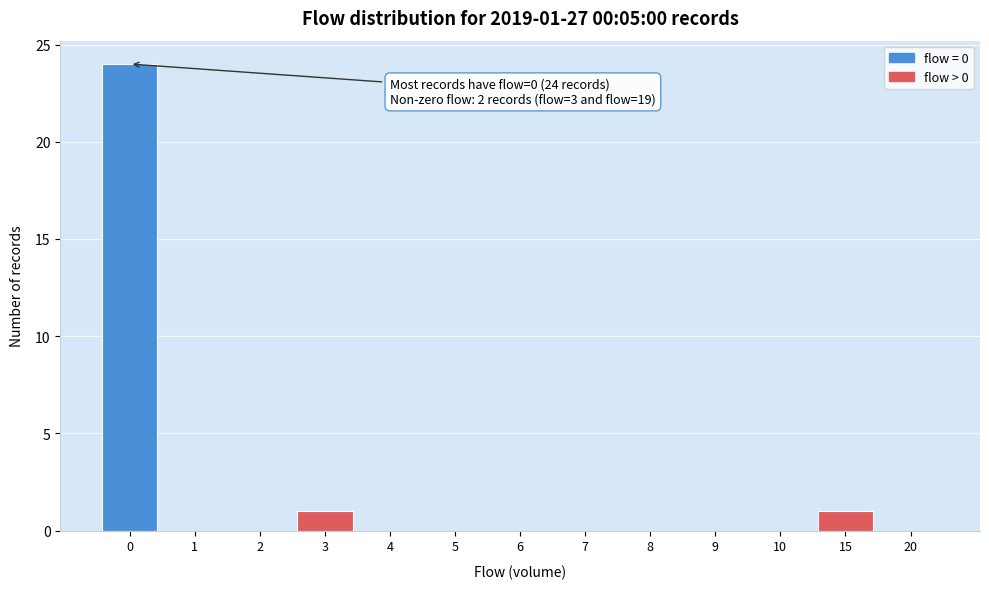

Reading right to left, list all the values displayed in this chart.

20=0	15=1	10=0	9=0	8=0	7=0	6=0	5=0	4=0	3=1	2=0	1=0	0=24